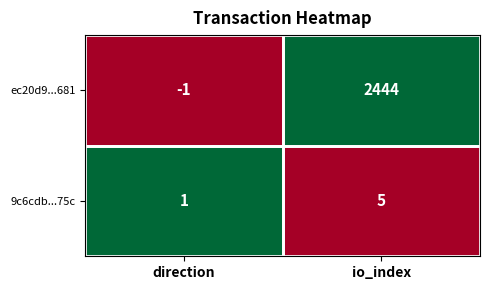

Which series has the widest spread of values?

ec20d9...681